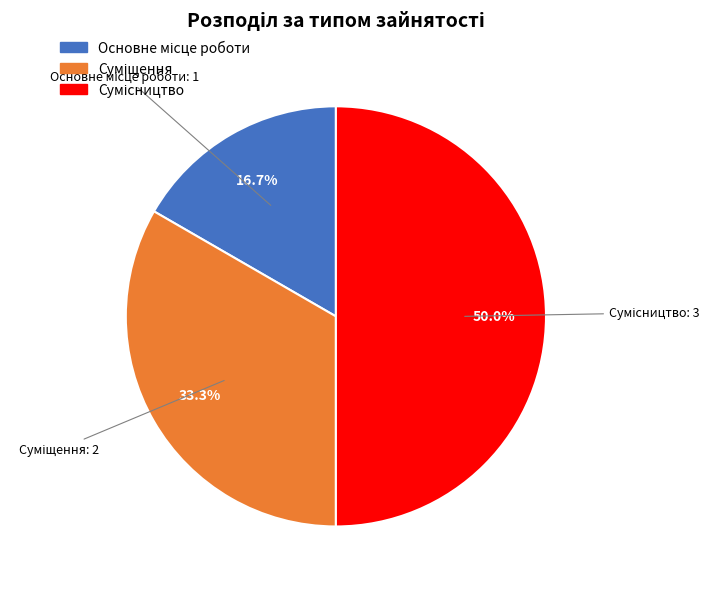

How many slices are in this pie chart?

3